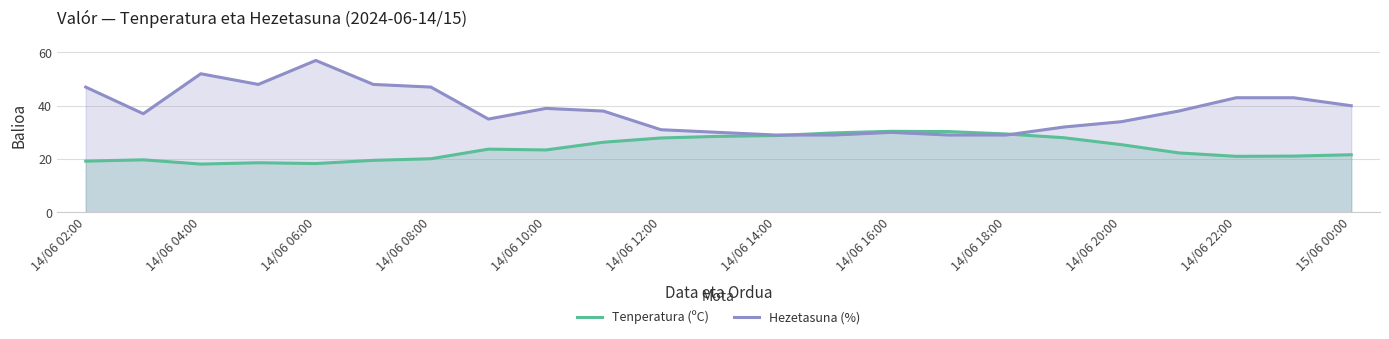

How many distinct data groups are displayed?

2